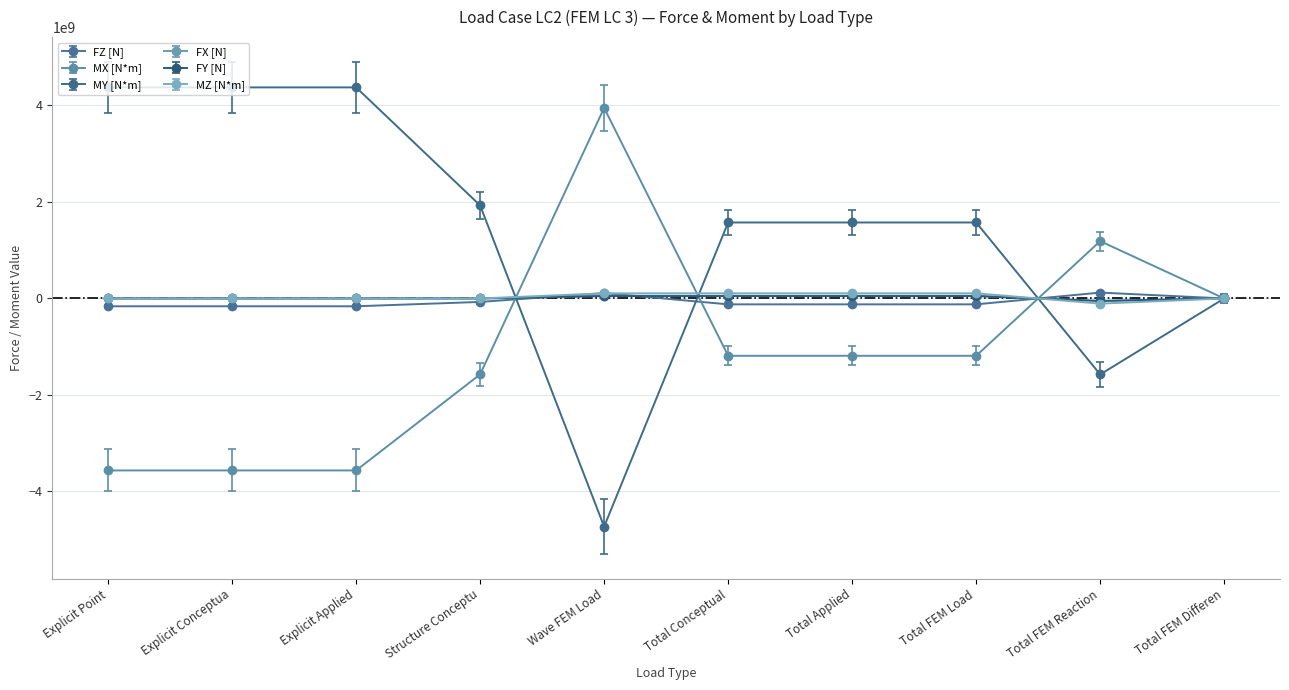

Which series has the widest spread of values?

MY [N*m]